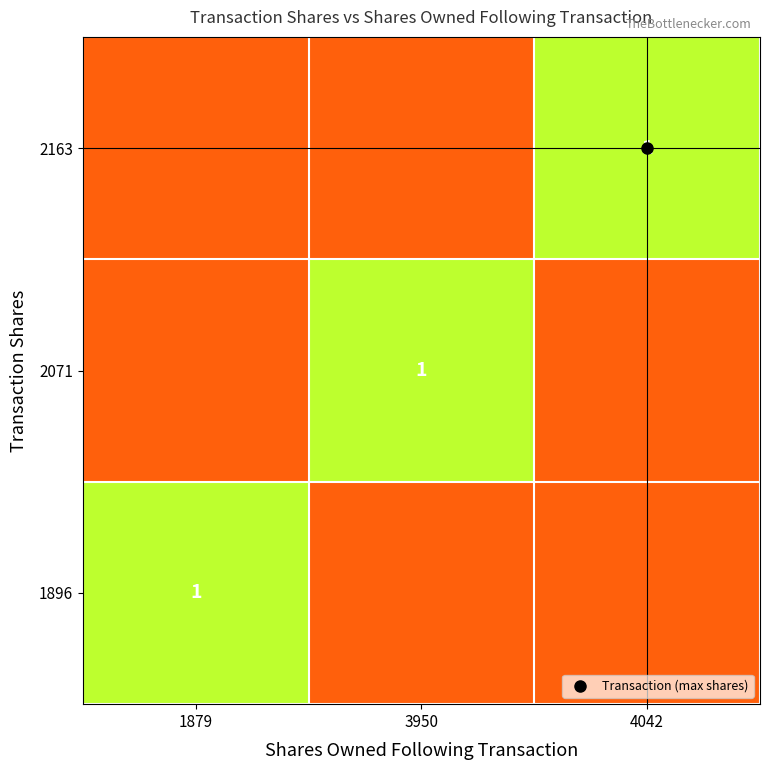

Which series has the largest total across all categories?

2163